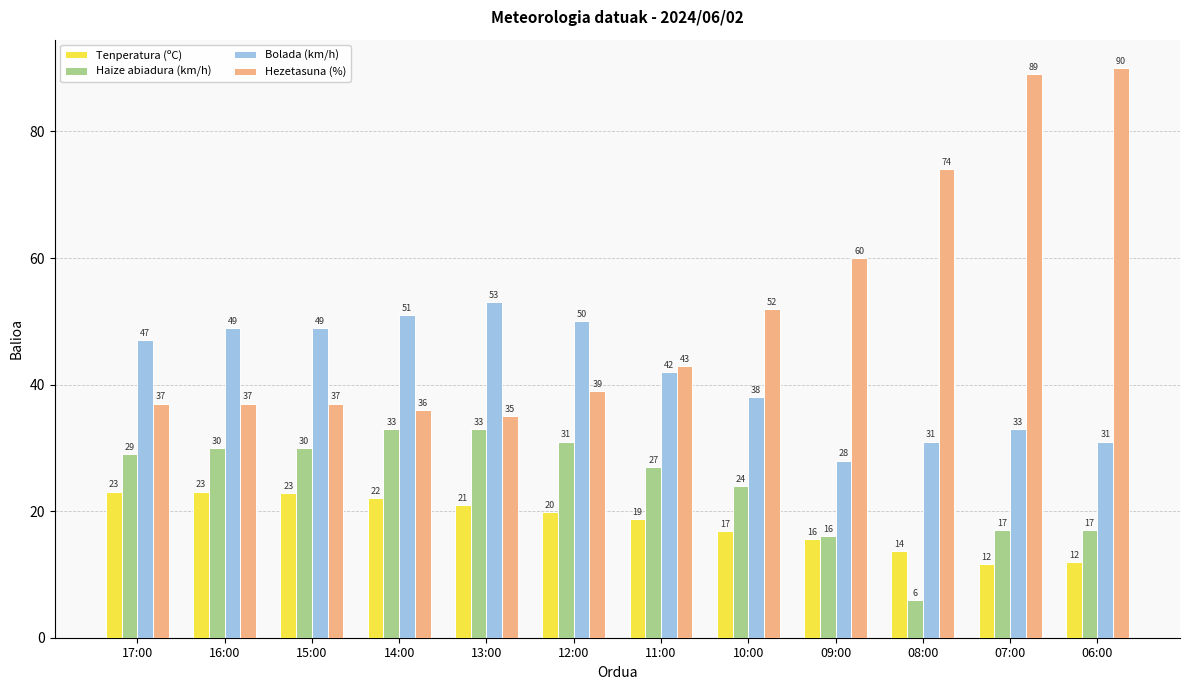

What is the maximum value shown in the chart?

90.0